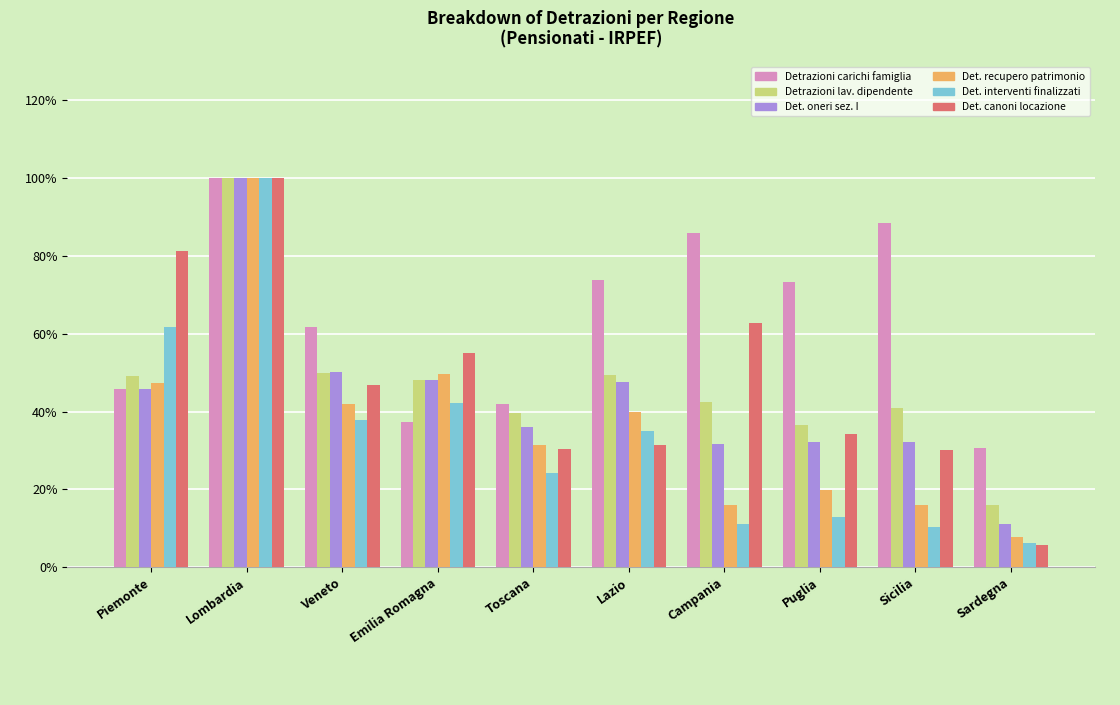

At which label does Det. interventi finalizzati first exceed 35?

Piemonte